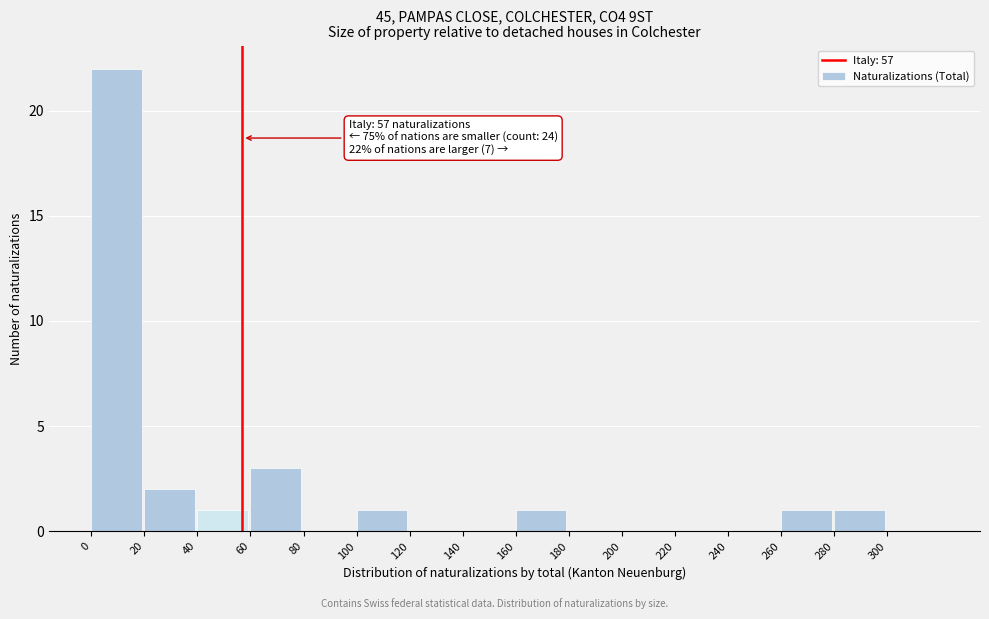

Which range on the x-axis has the tallest bar?

0 to 20